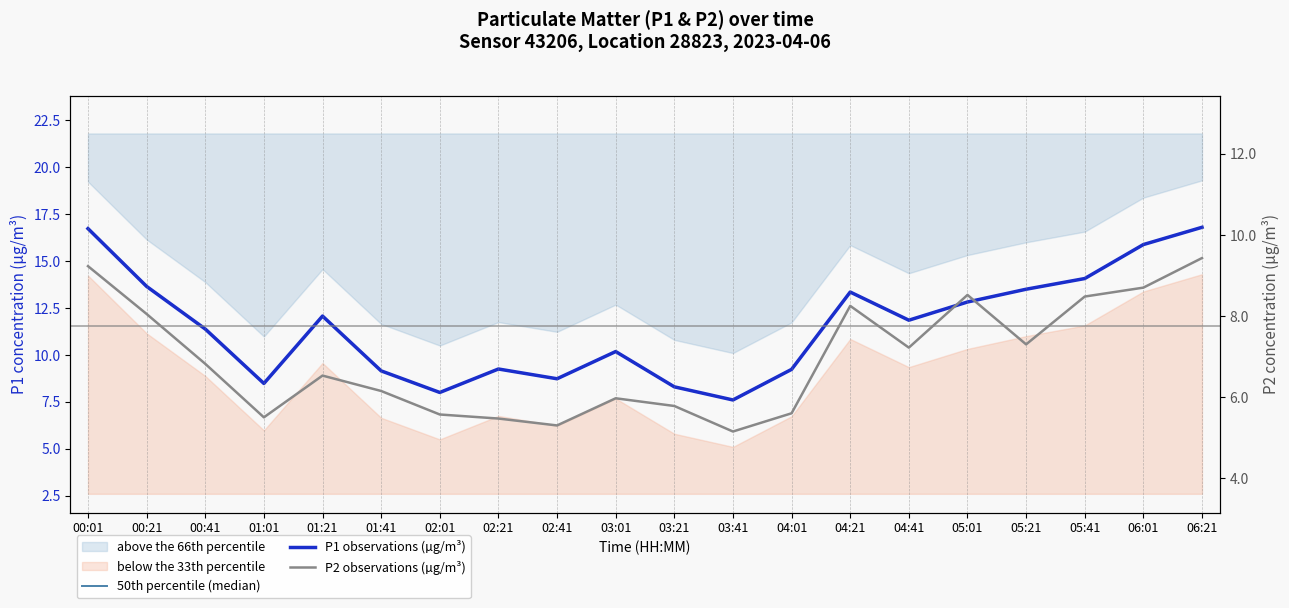

Rank the series at 03:01 from lowest to highest value.

P2 observations (µg/m³), 50th percentile (median), P1 observations (µg/m³)